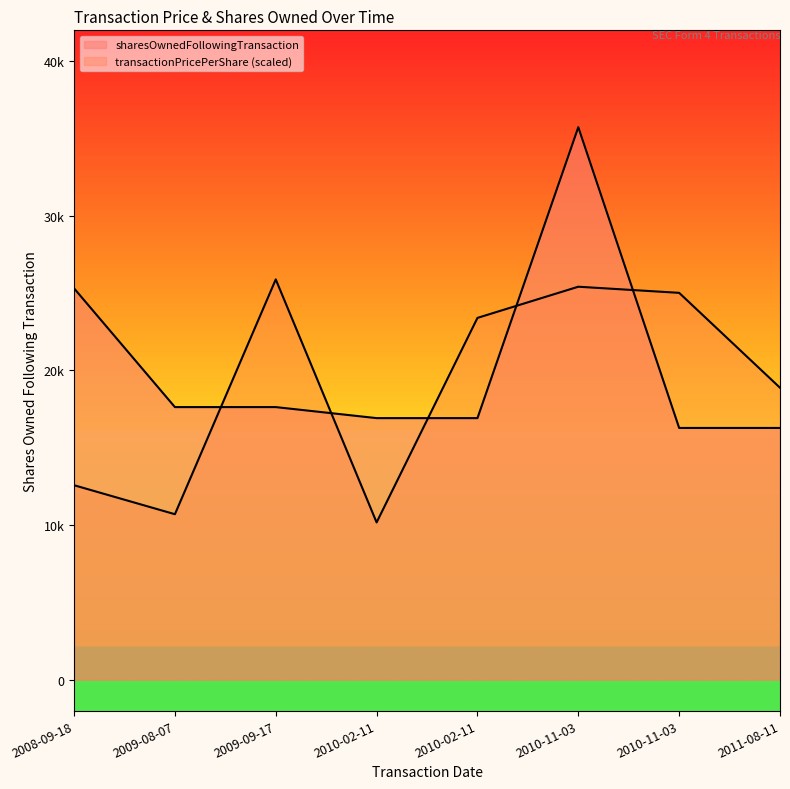

Which series has the largest total across all categories?

sharesOwnedFollowingTransaction